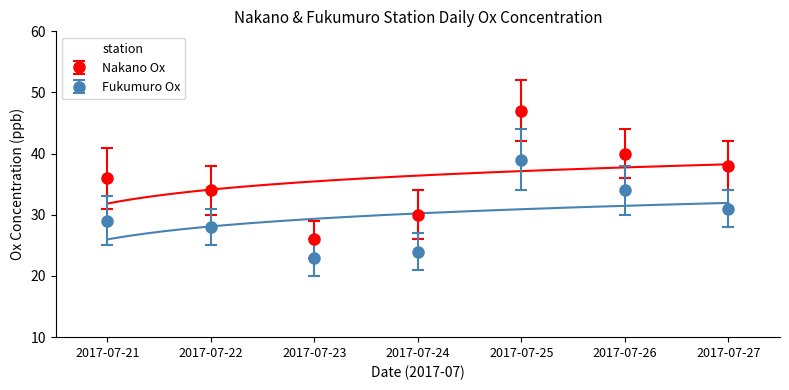

Reading right to left, extract all data points from this chart.

Nakano Ox: 38	40	47	30	26	34	36
Fukumuro Ox: 31	34	39	24	23	28	29